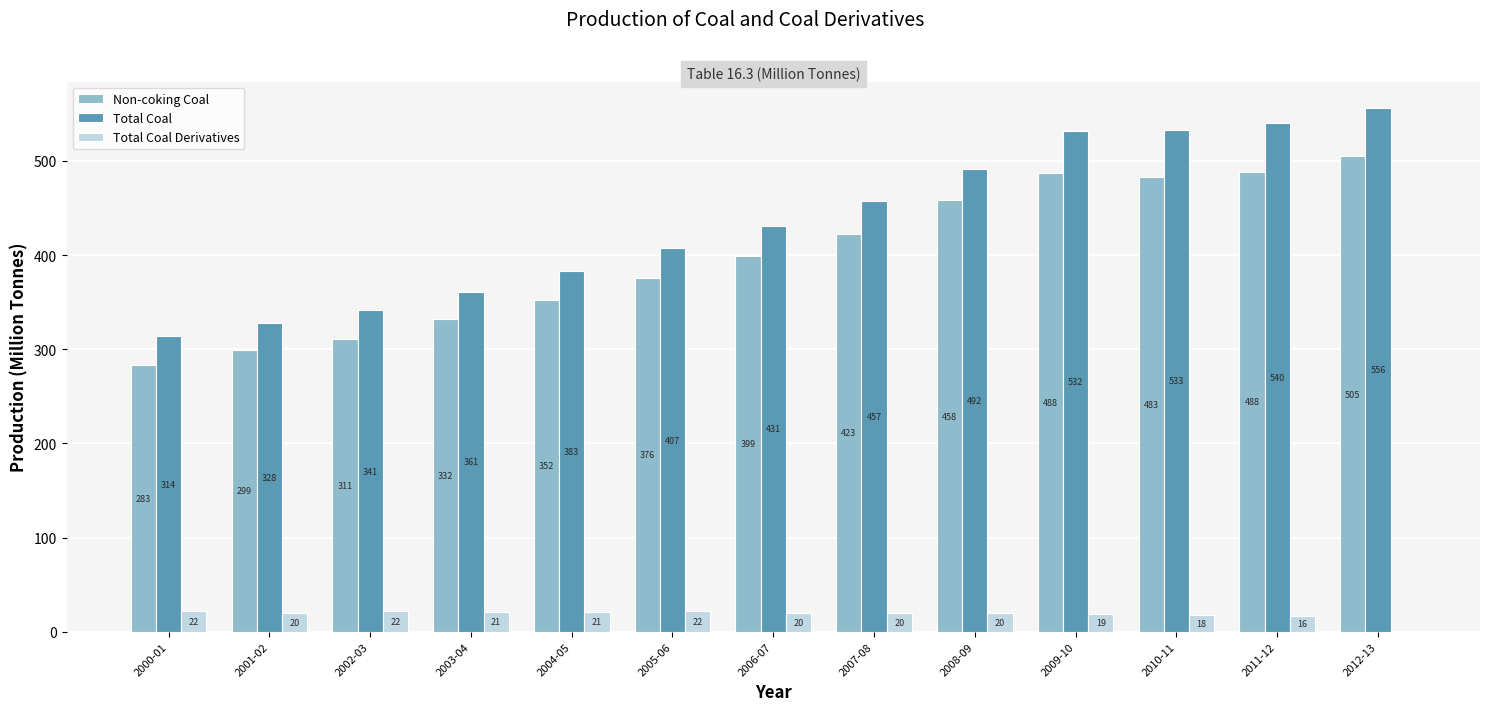

Which series changed the most between 2001-02 and 2008-09?

Total Coal